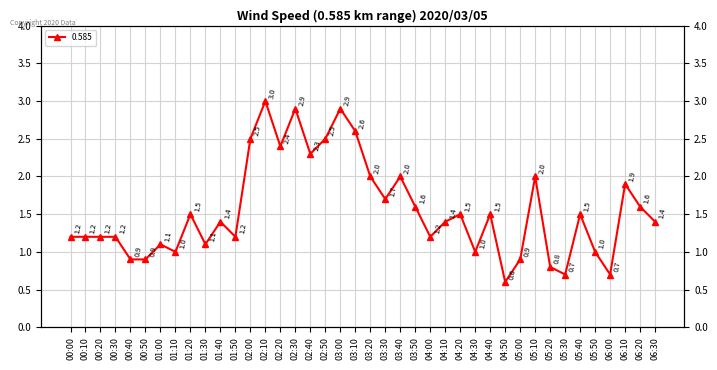

True or false: there are more than 2 points higher than both neighbors.

True